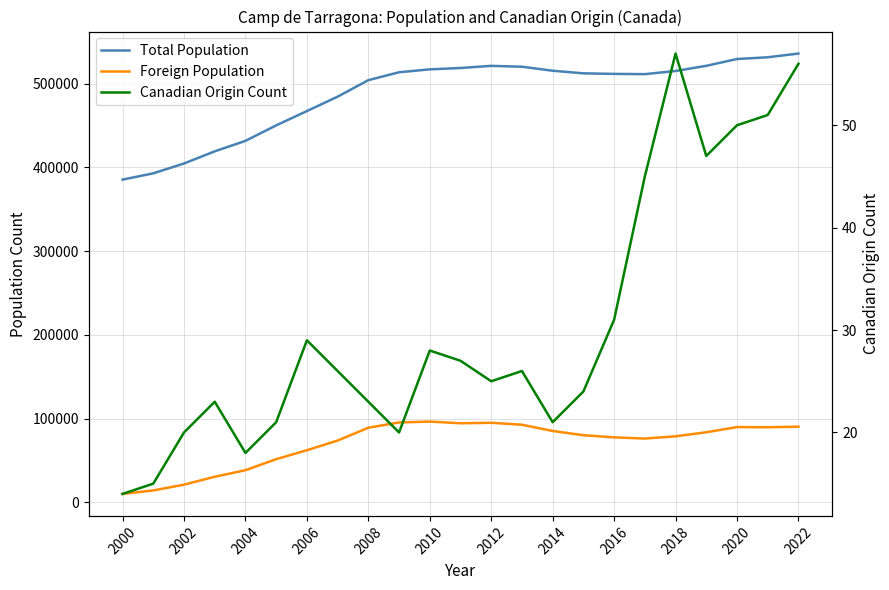

Which series has the widest spread of values?

Total Population